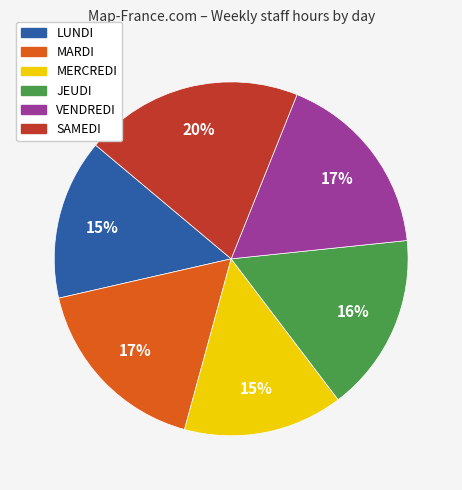

What is the ratio of the value at JEUDI to the value at VENDREDI?

0.9